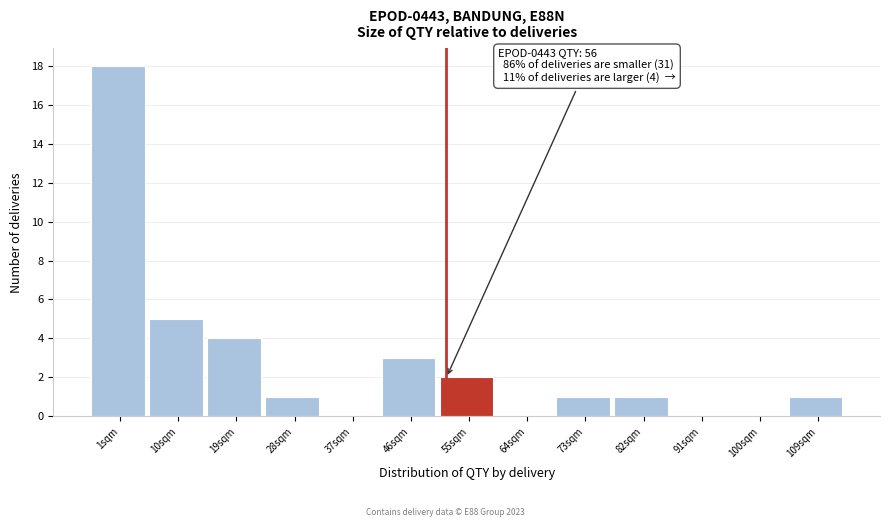

Reading left to right, extract all data points from this chart.

1sqm=18	10sqm=5	19sqm=4	28sqm=1	37sqm=0	46sqm=3	55sqm=2	64sqm=0	73sqm=1	82sqm=1	91sqm=0	100sqm=0	109sqm=1